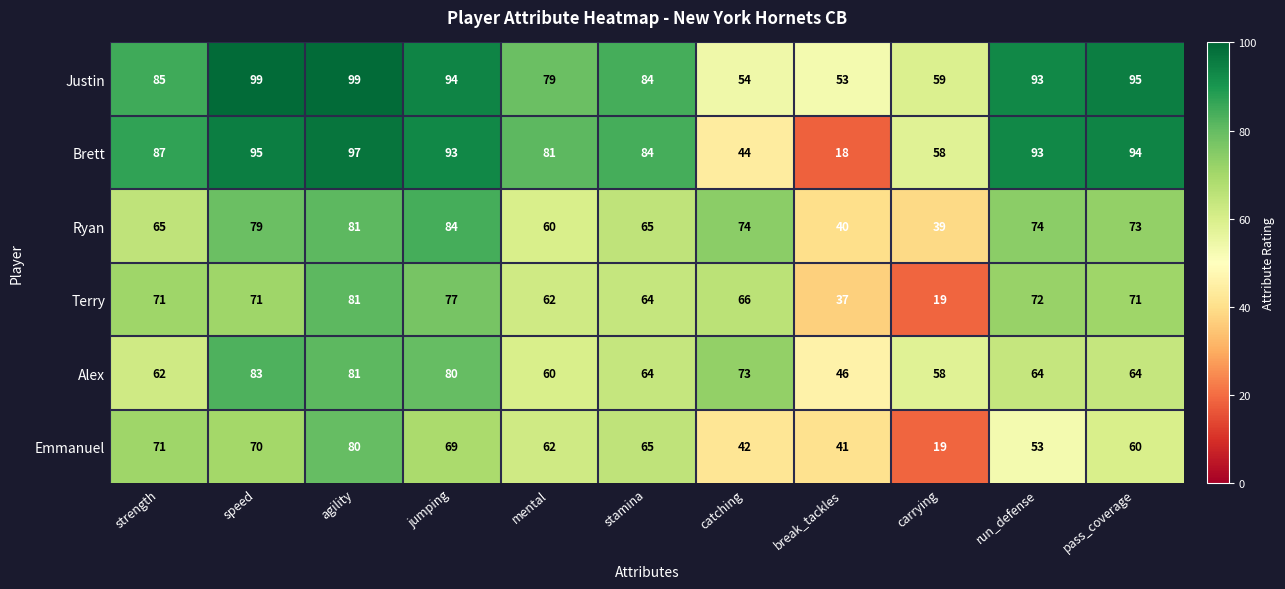

At how many categories does at least one series exceed 66?

9